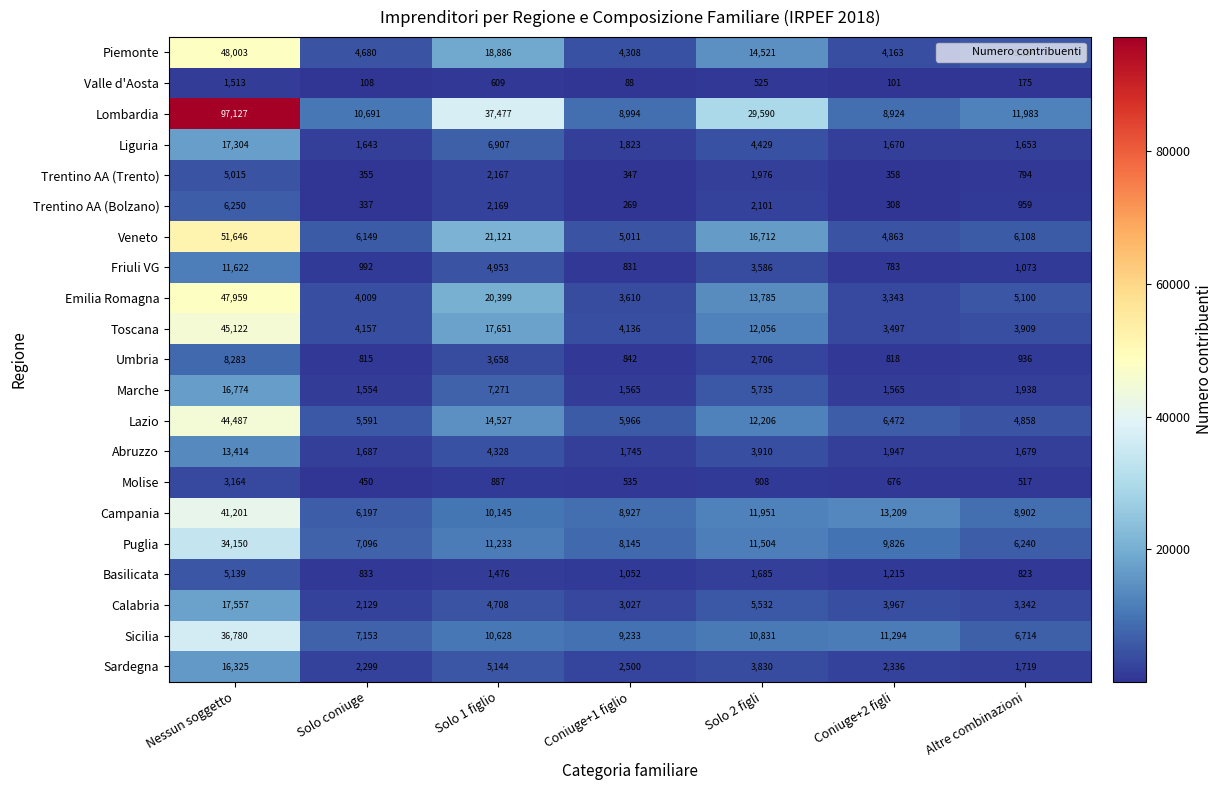

What is the greatest value displayed?

97127